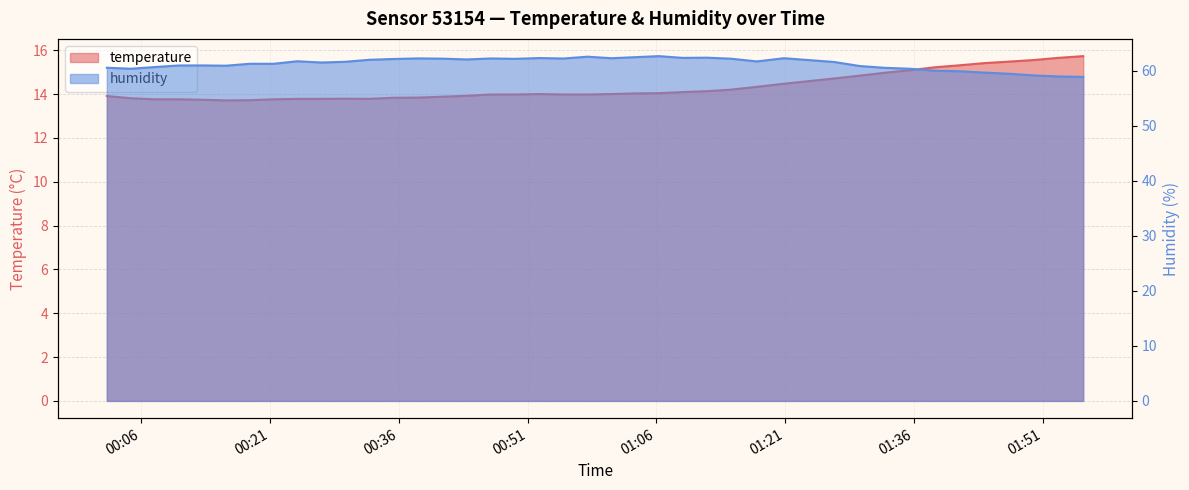

Where is humidity nearest to the value 60?

2022-07-29T01:38:25